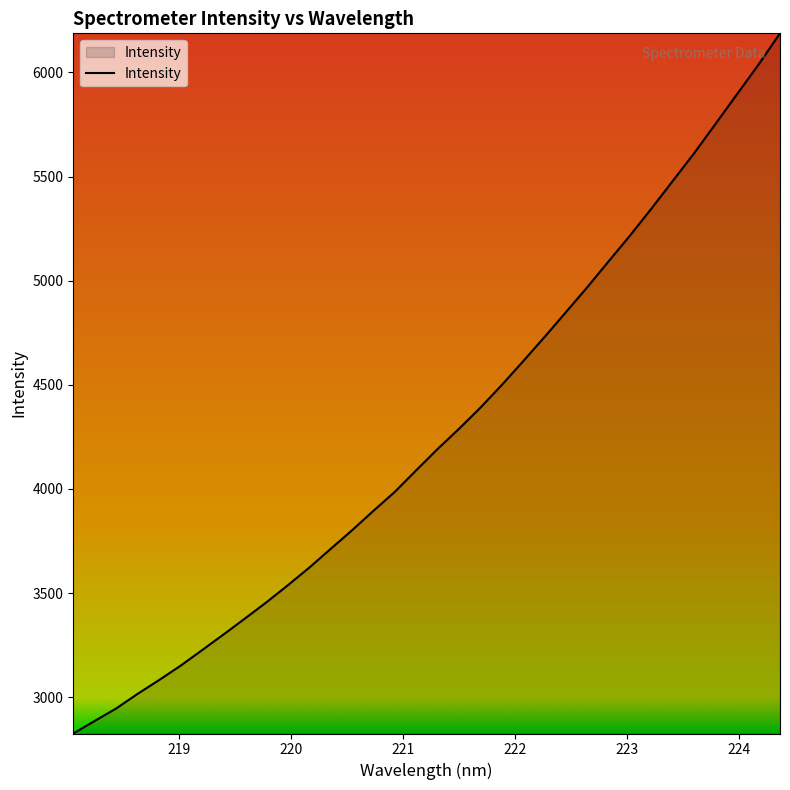

What is the maximum value shown in the chart?

6188.0